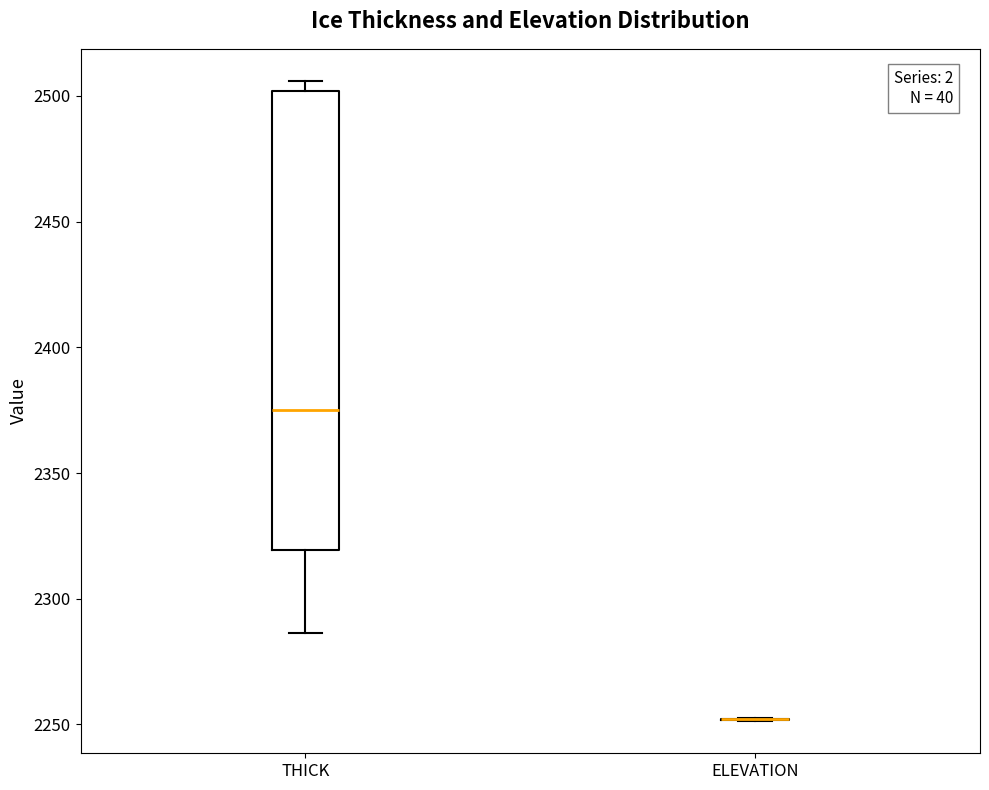

Reading left to right, read every box against the y-axis: the position of its median line, the range the box covers, and the ends of its whiskers. The values are not printed on the chart, so give them approximately, as read against the axis.

THICK: median 2375, box 2320 to 2500, whiskers 2285 to 2505
ELEVATION: box collapsed to a line at 2250, whiskers 2250 to 2250